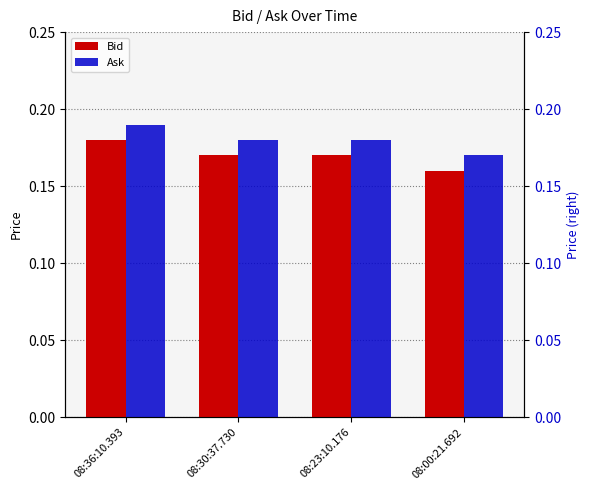

What position from the left is 08:00:21.692?

4